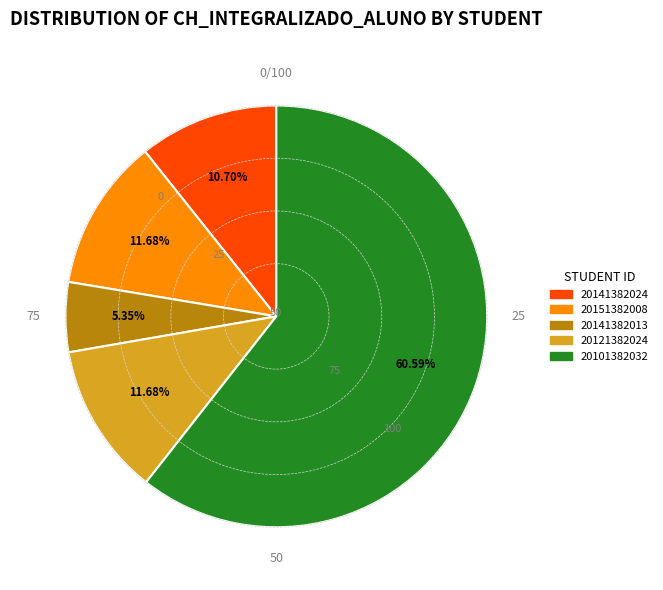

Is there any slice that represents more than half of the pie?

Yes